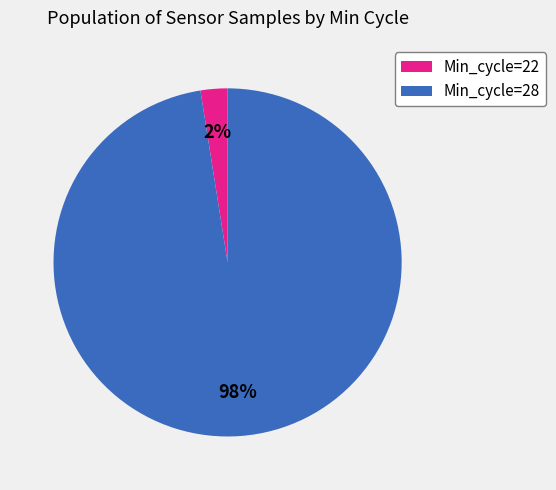

Is it true that Min_cycle=28 is 1% of the pie?

False